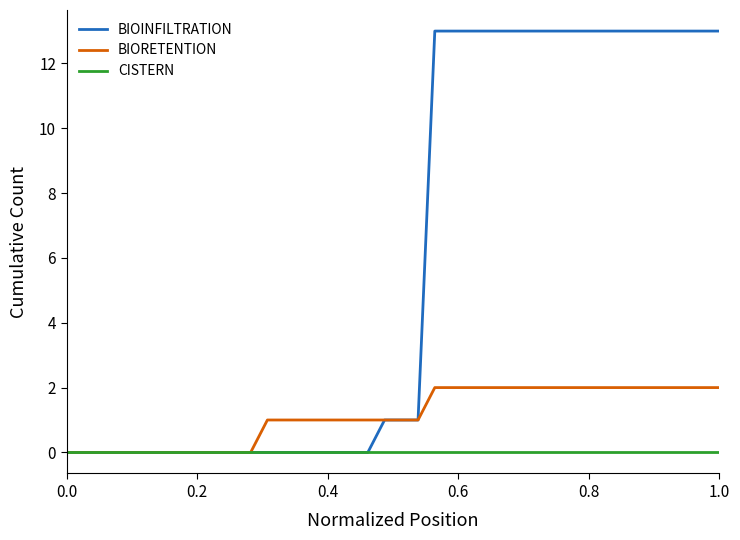

Rank the series by their average value, from lowest to highest.

CISTERN, BIORETENTION, BIOINFILTRATION